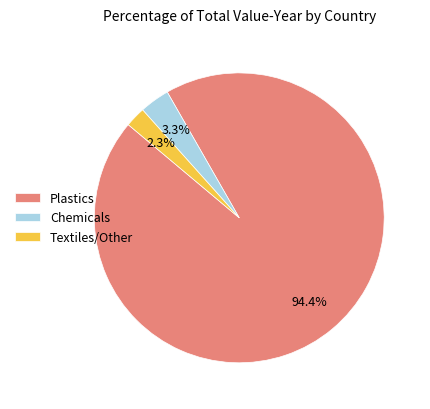

What is the smallest slice in the pie chart?

Textiles/Other